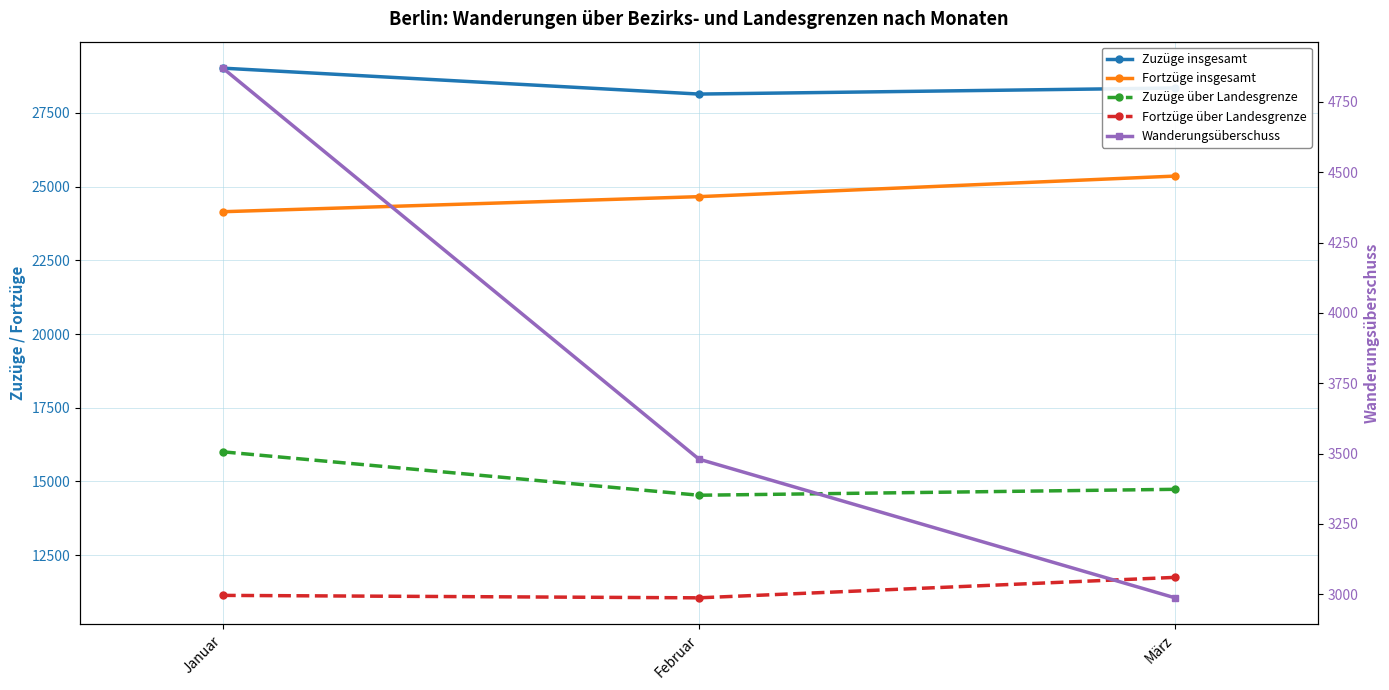

Between Februar and März, which series saw the biggest shift?

Fortzüge insgesamt